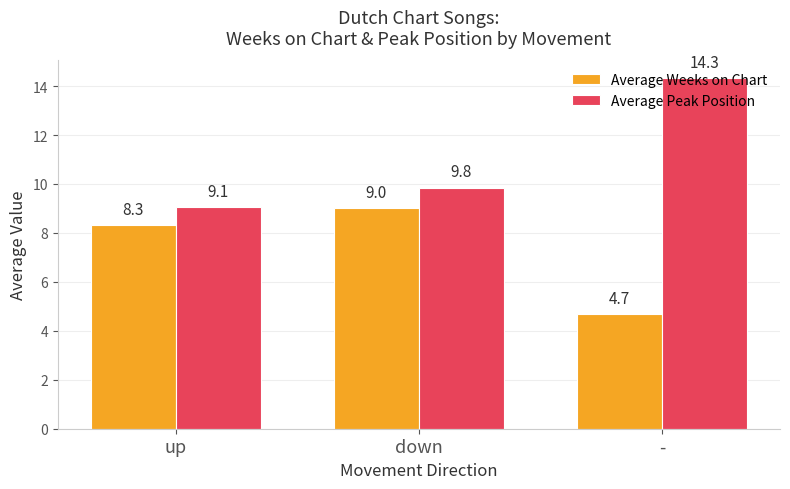

Which series changed the most between up and -?

Average Peak Position